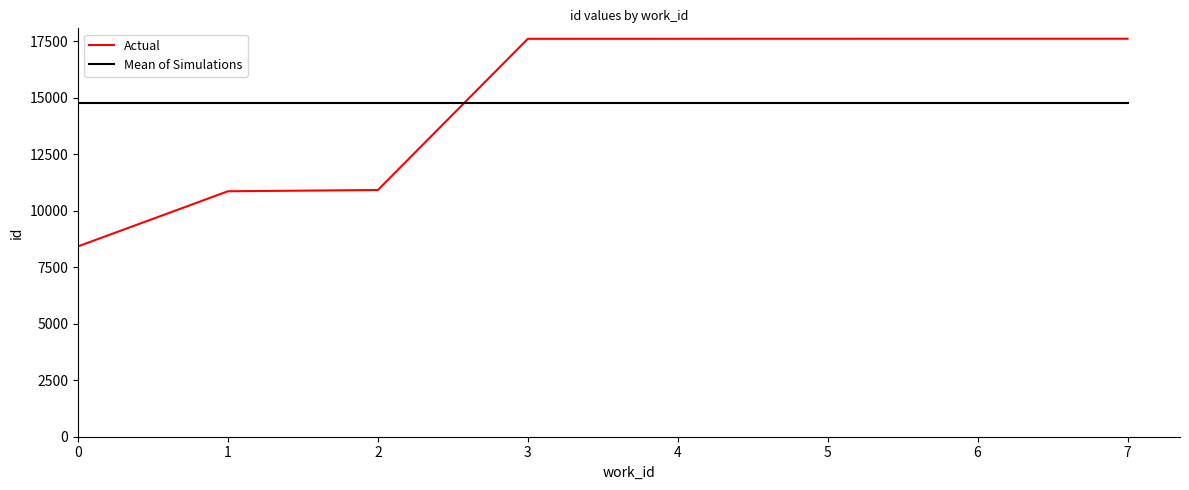

What is the highest value of the Actual series?

17604